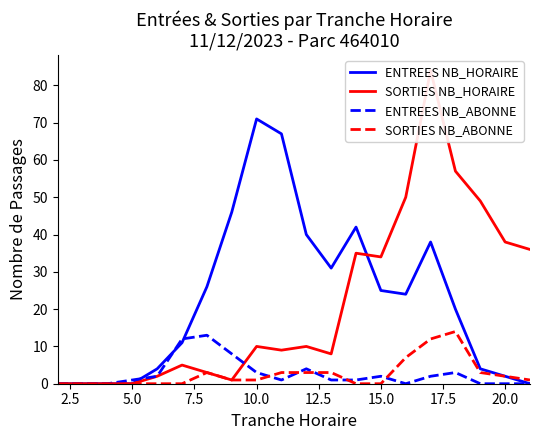

How many interior local peaks does the SORTIES NB_HORAIRE series have?

5